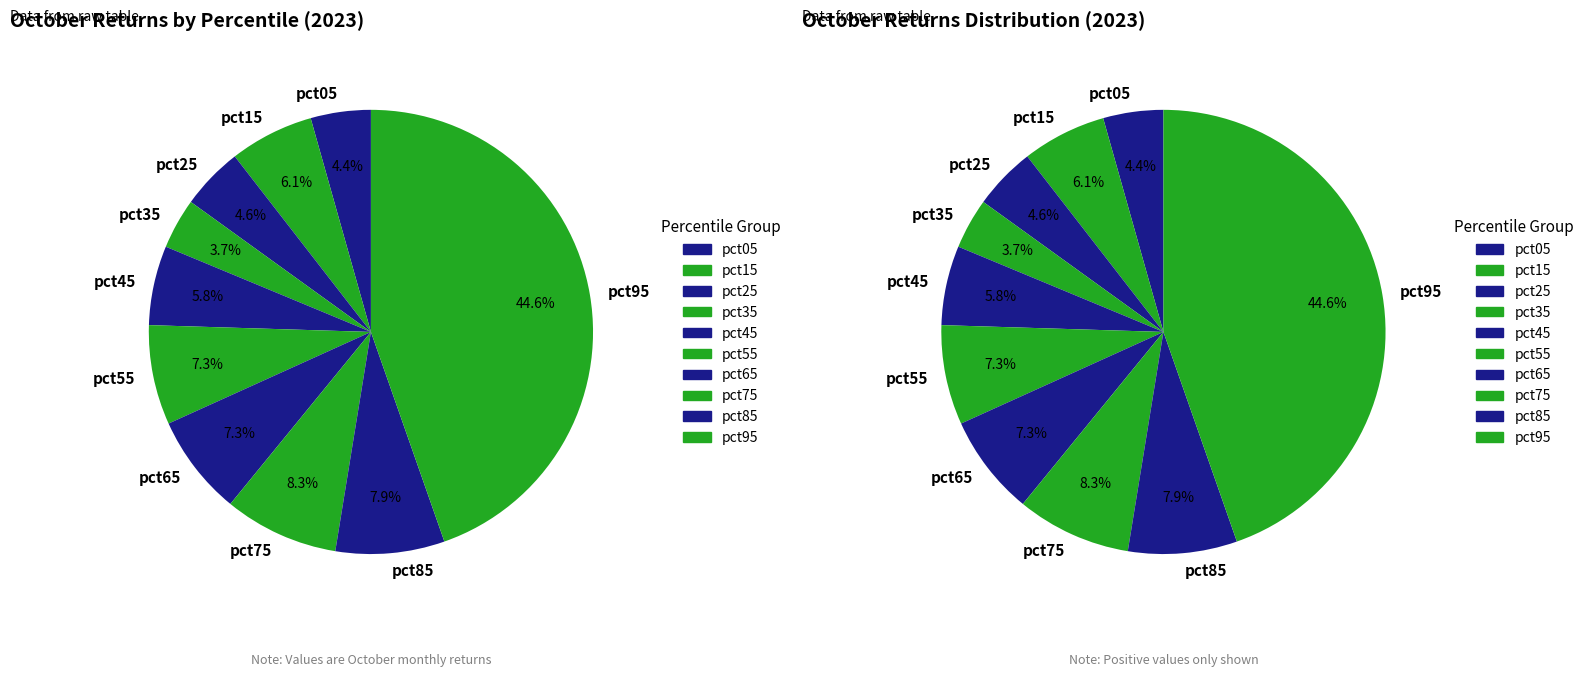

The pct85 slice represents 8% of the pie. True or false?

True